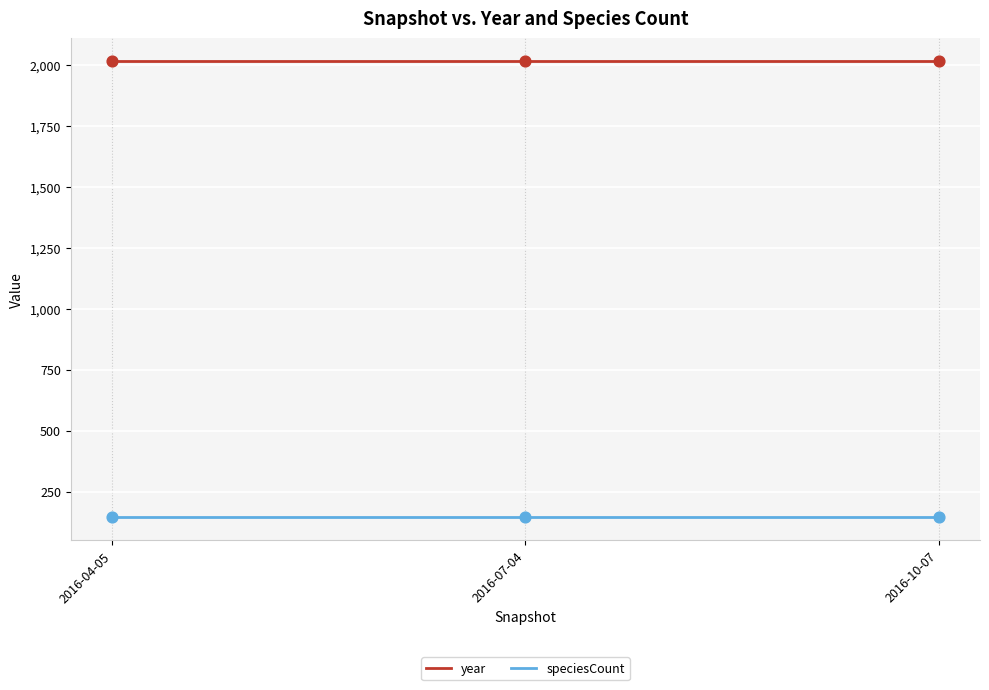

At how many categories does at least one series exceed 1484?

3